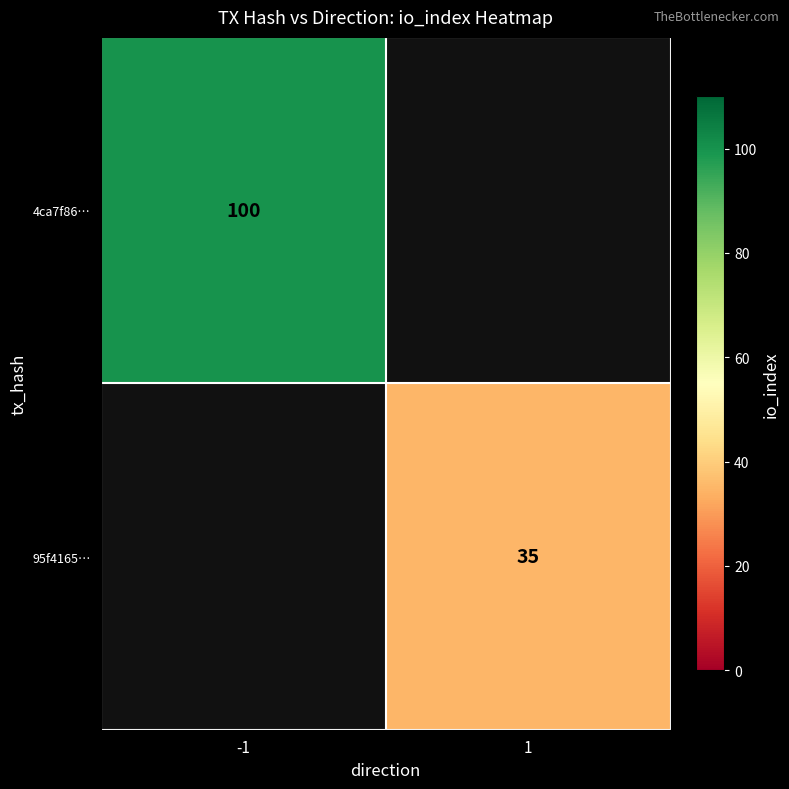

True or false: 4ca7f86… has a value of 67.5 at -1.

False